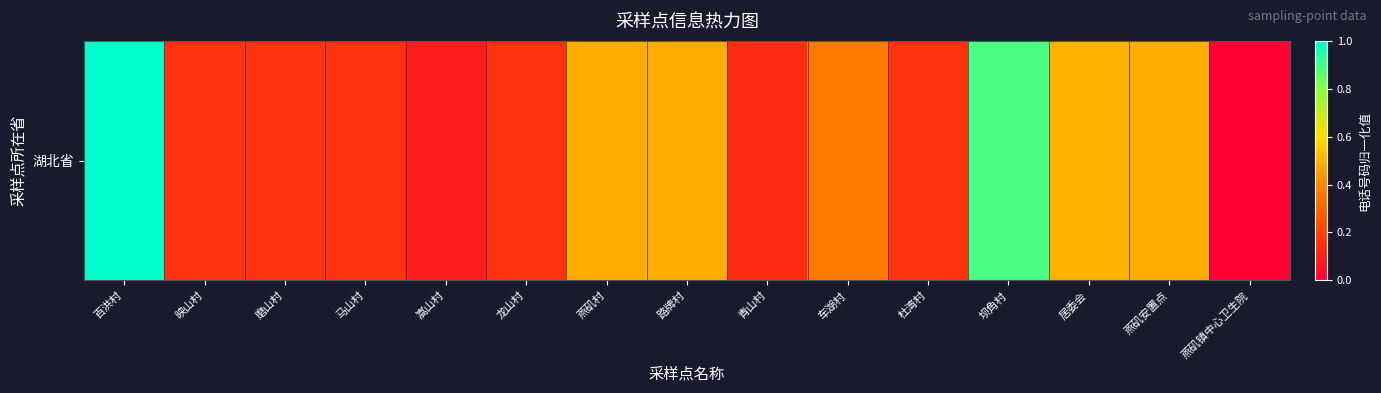

How many data points are above 0?

14